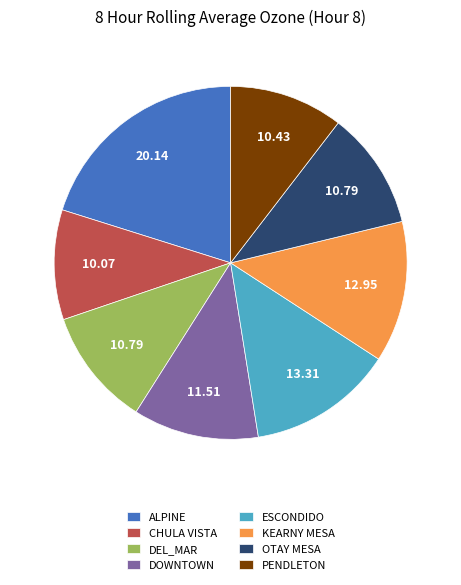

Which slice is the largest?

ALPINE